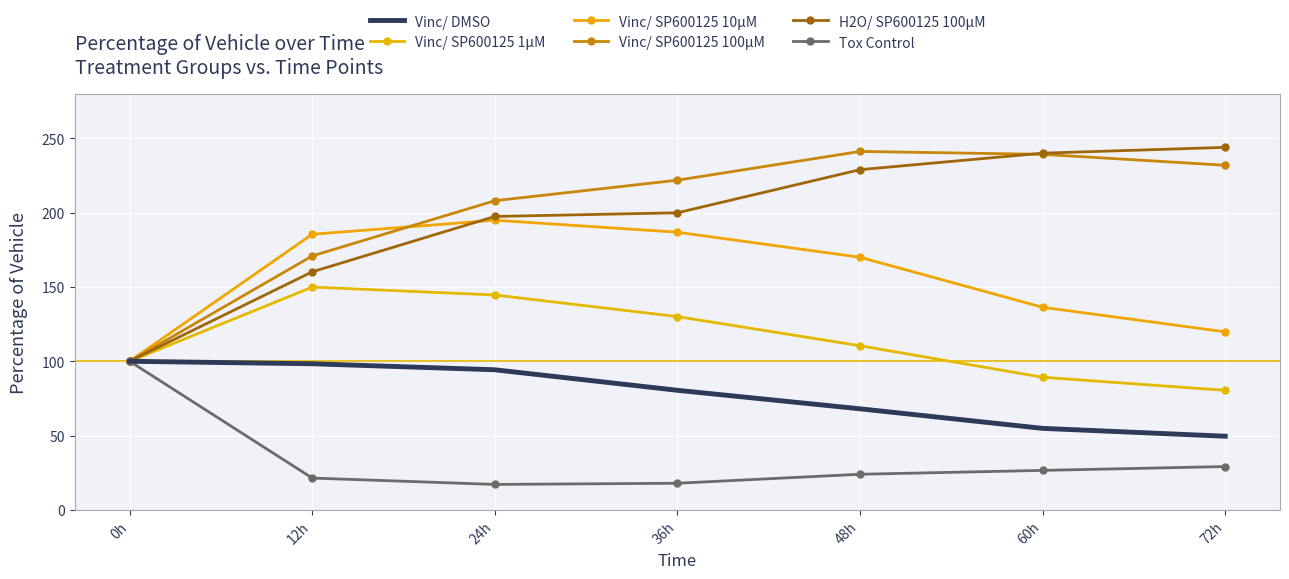

Which series has the widest spread of values?

H2O/ SP600125 100µM